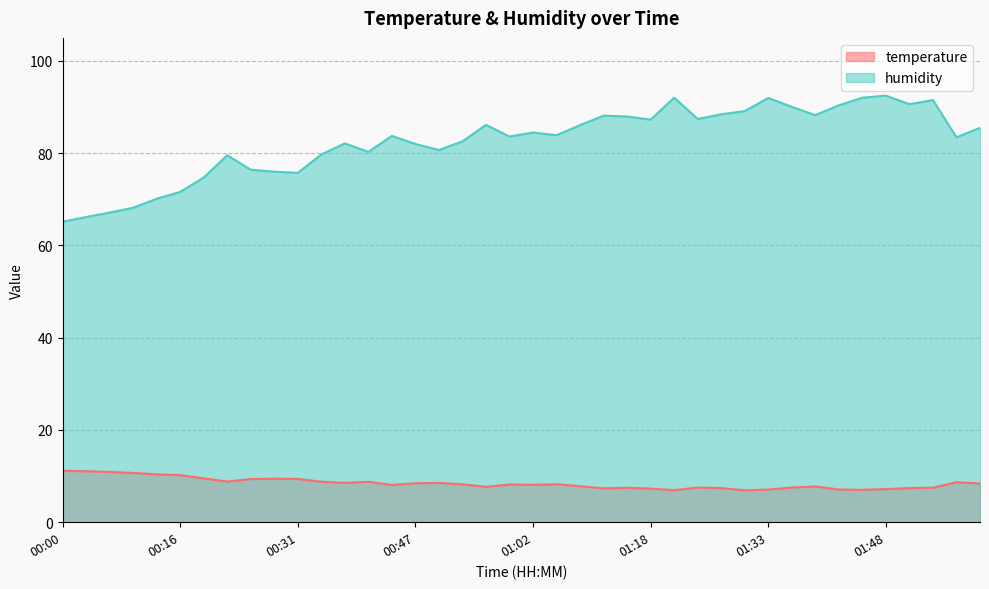

What is the maximum value shown in the chart?

92.5